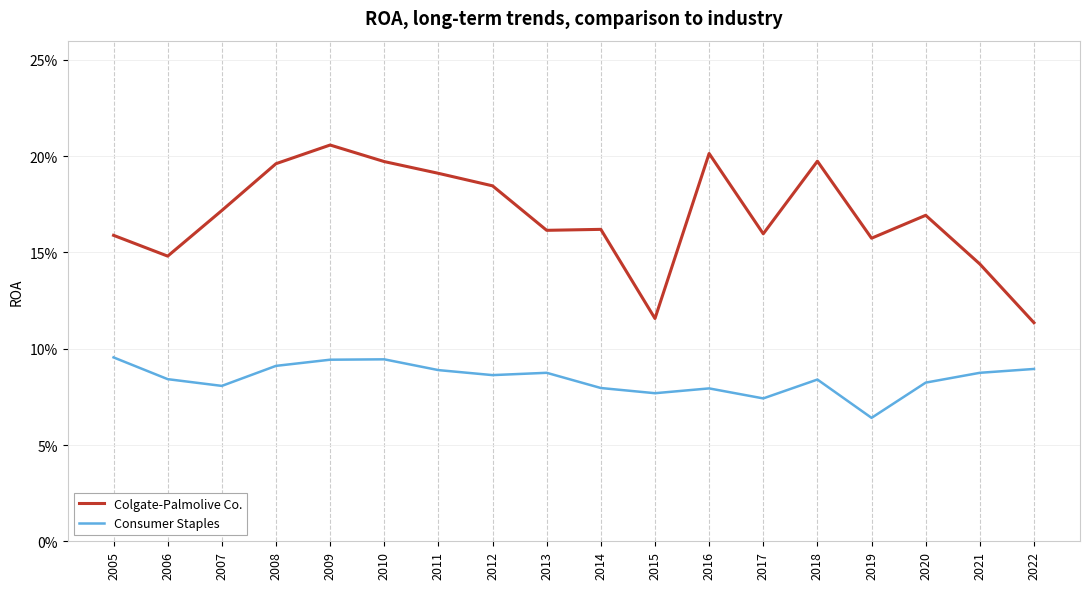

Is this an area chart (filled region under the line)?

No